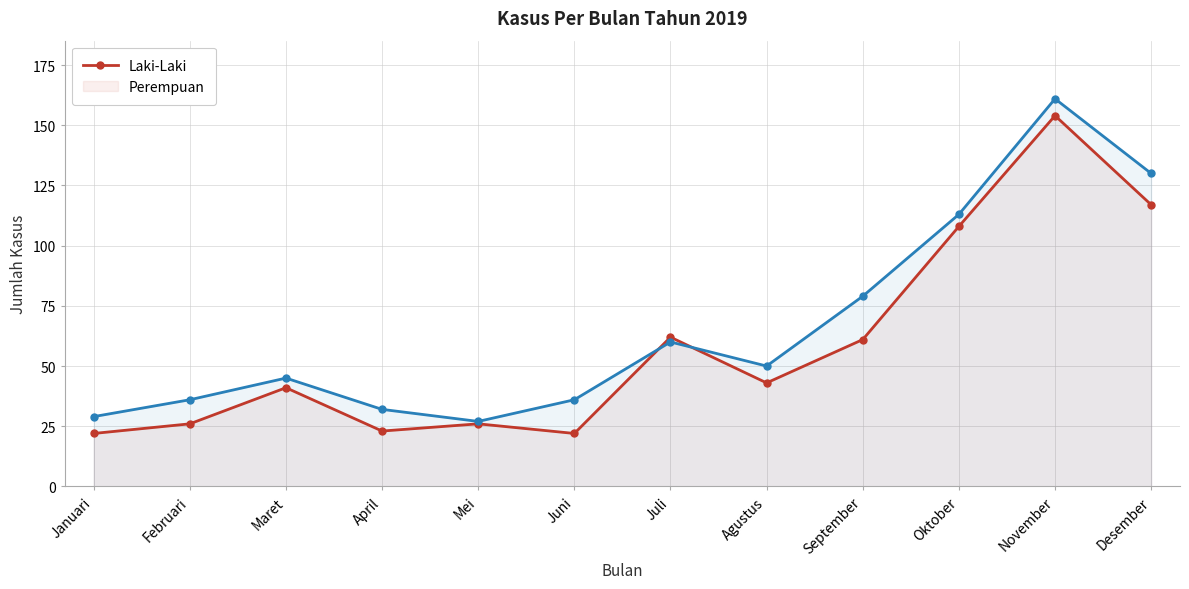

What are all the series names shown in the legend?

Laki-Laki, Perempuan